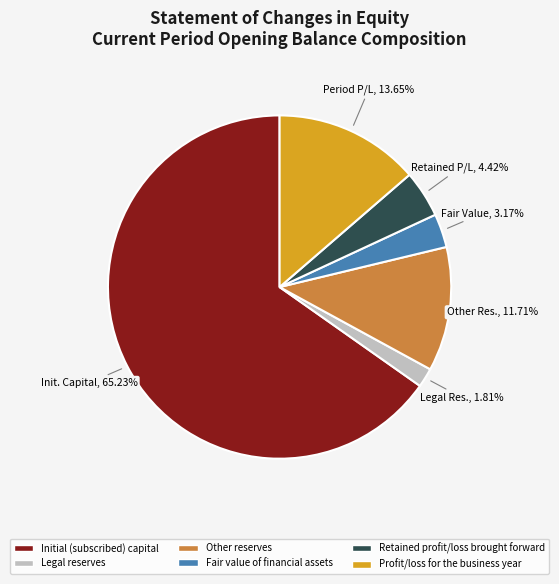

What percentage is the Retained profit/loss brought forward slice, to the nearest percent?

4%